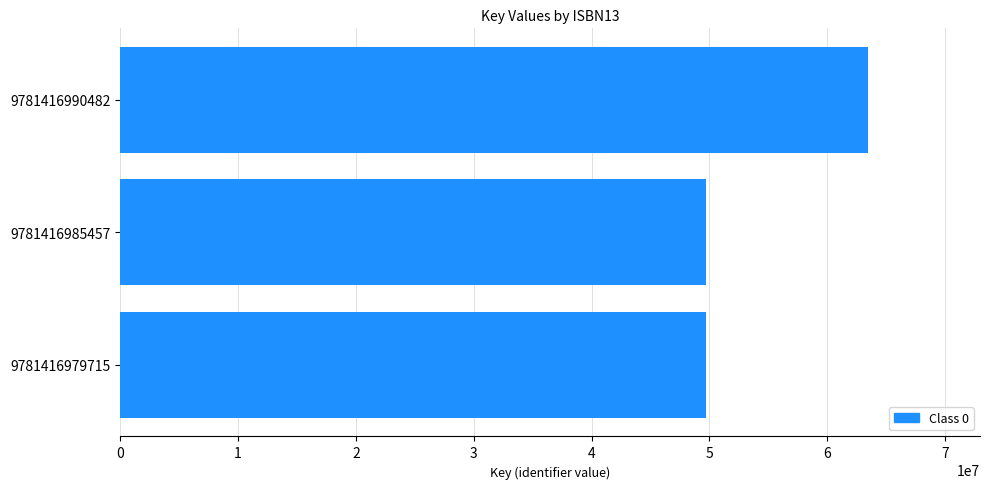

How many distinct data groups are displayed?

1